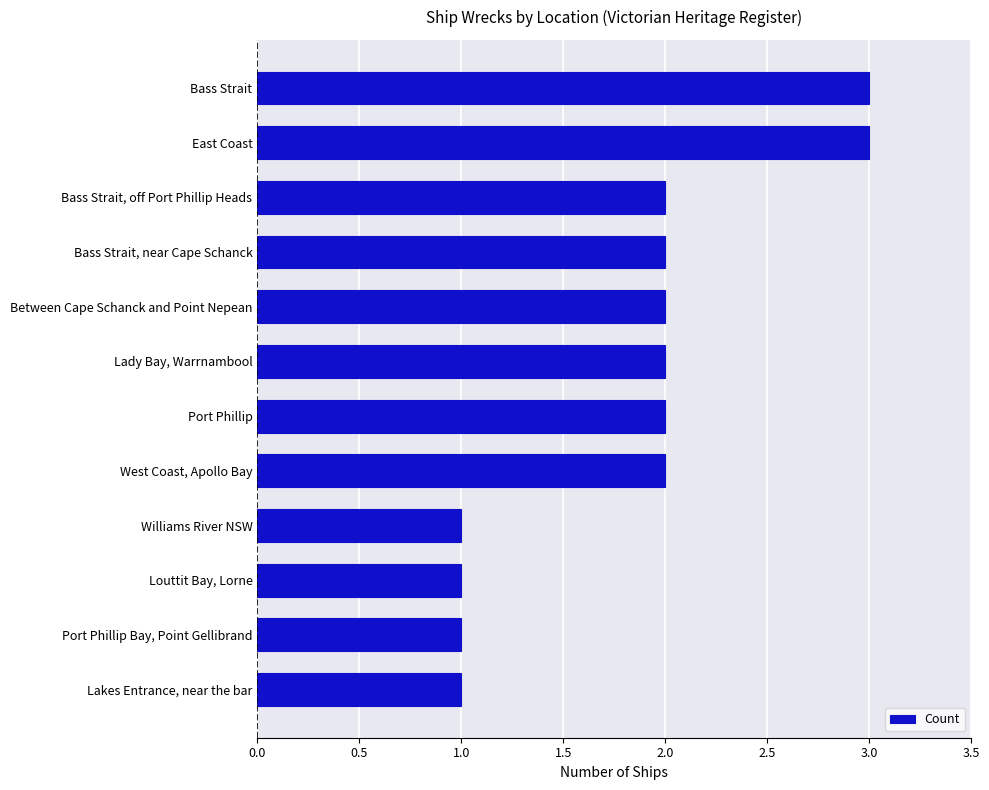

What is the approximate value at East Coast?

3